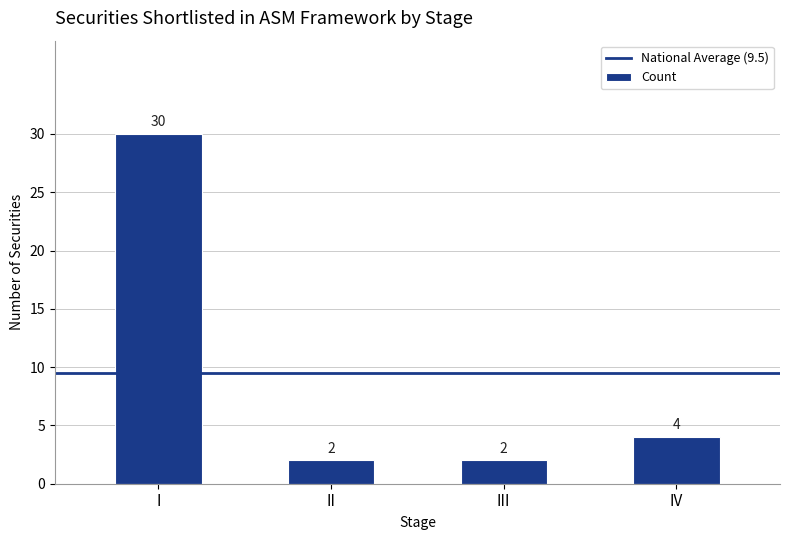

How many data points does each series have?

4